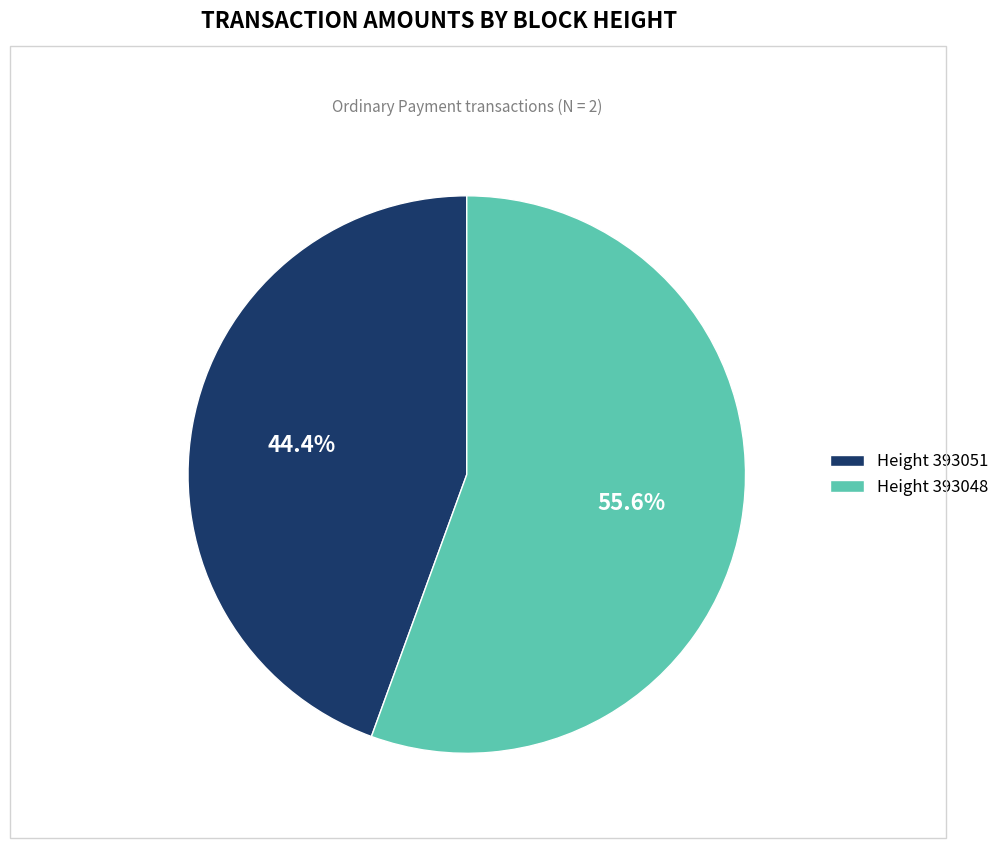

Which has a higher value, Height 393048 or Height 393051?

Height 393048